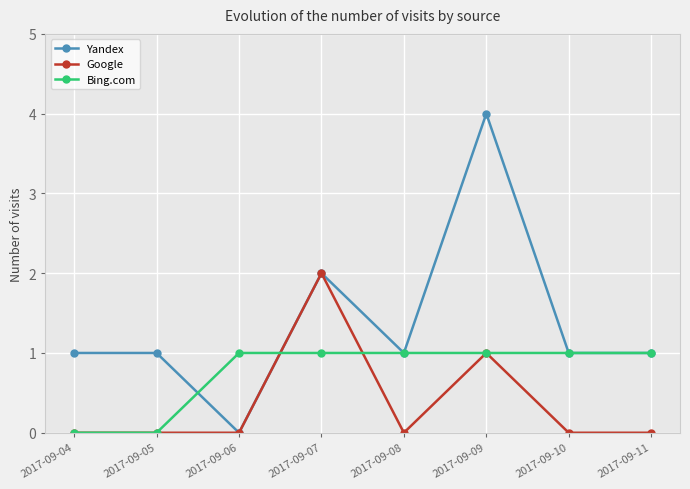

Count the number of data series in this chart.

3